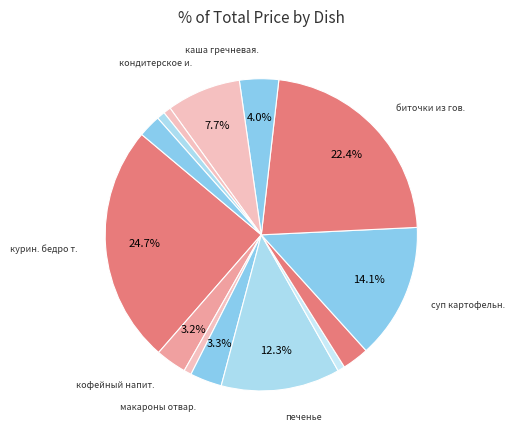

How many slices are in this pie chart?

14